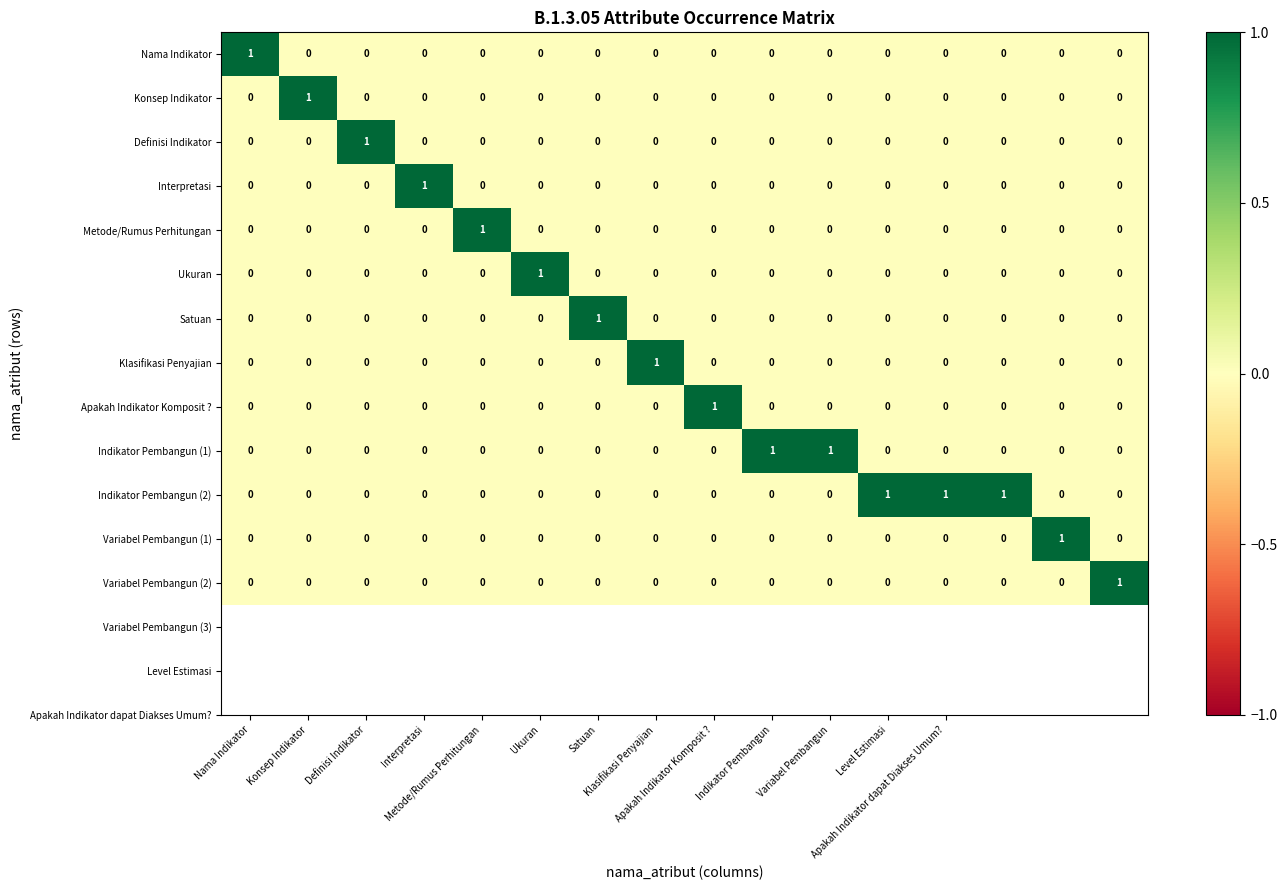

At how many categories does at least one series exceed 0?

16